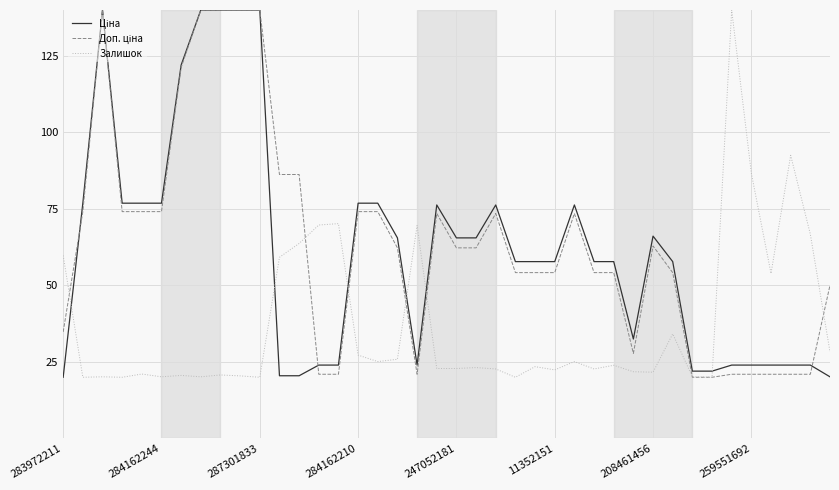

What is the maximum value shown in the chart?

140.0